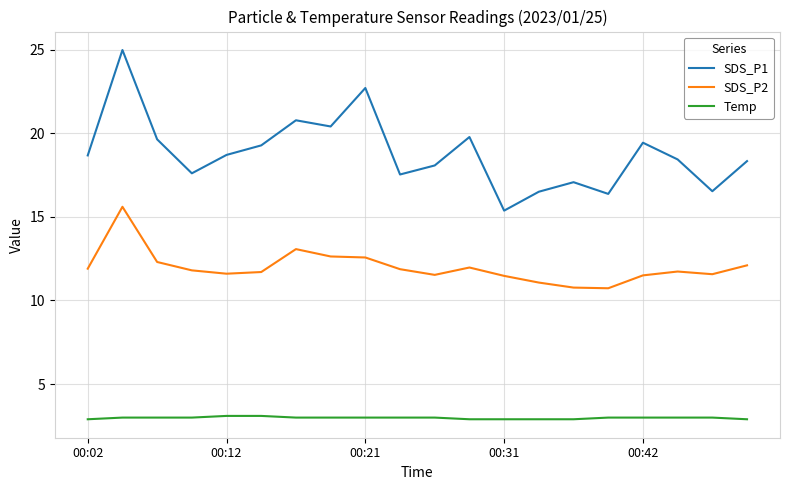

Which series has the largest total across all categories?

SDS_P1